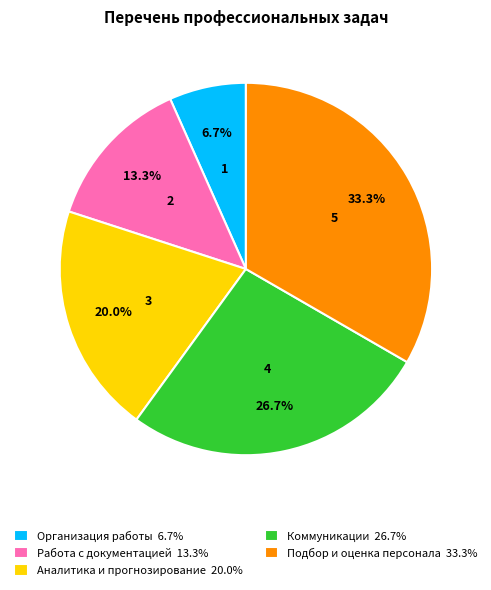

Which has a higher value, Организация работы 6.7% or Аналитика и прогнозирование 20.0%?

Аналитика и прогнозирование 20.0%